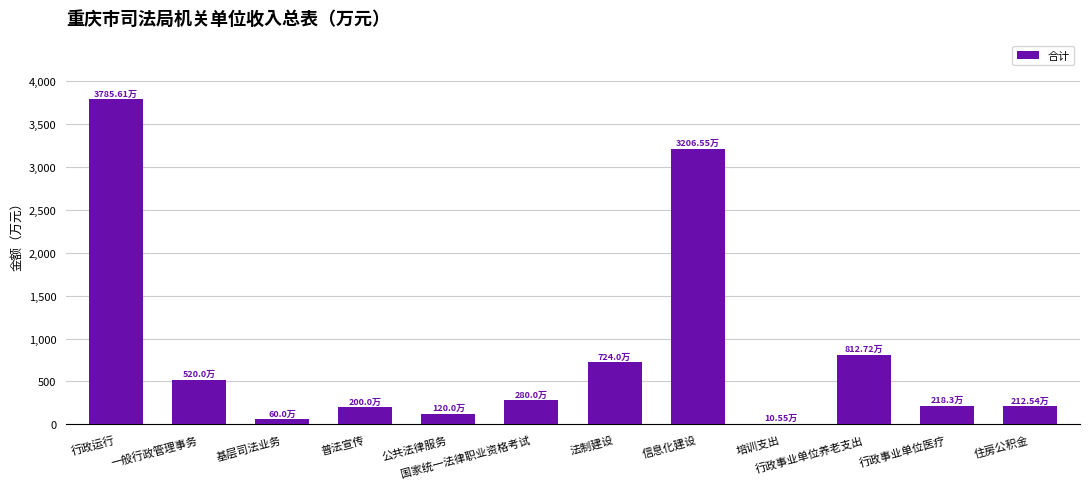

What is the change in value from 国家统一法律职业资格考试 to 法制建设?

+444.0